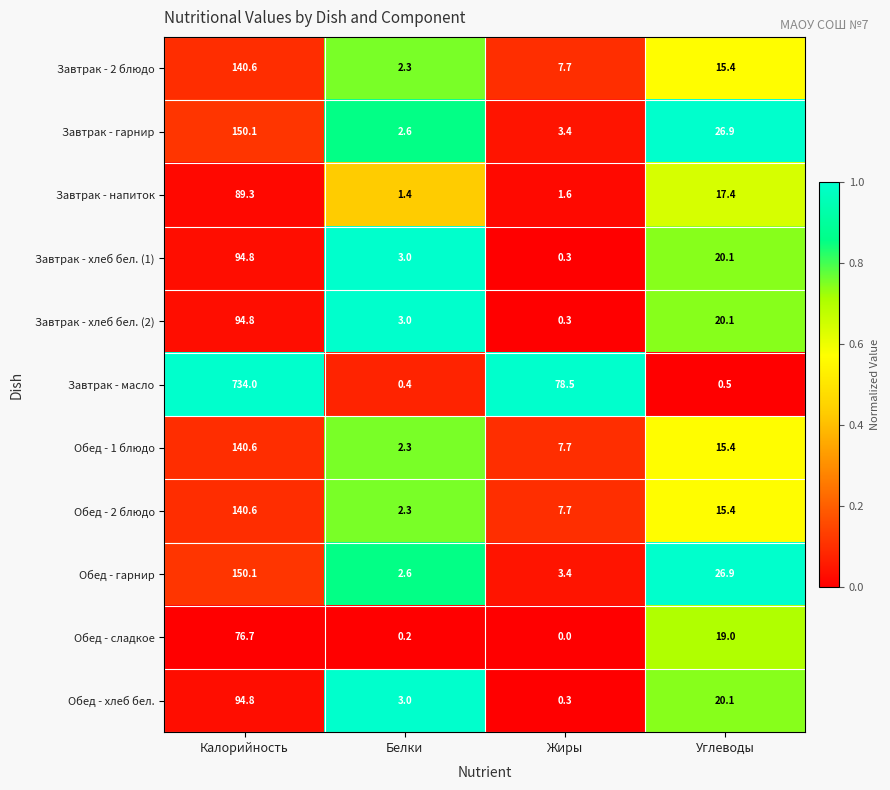

What is the difference between the highest and lowest values at Жиры?

78.5